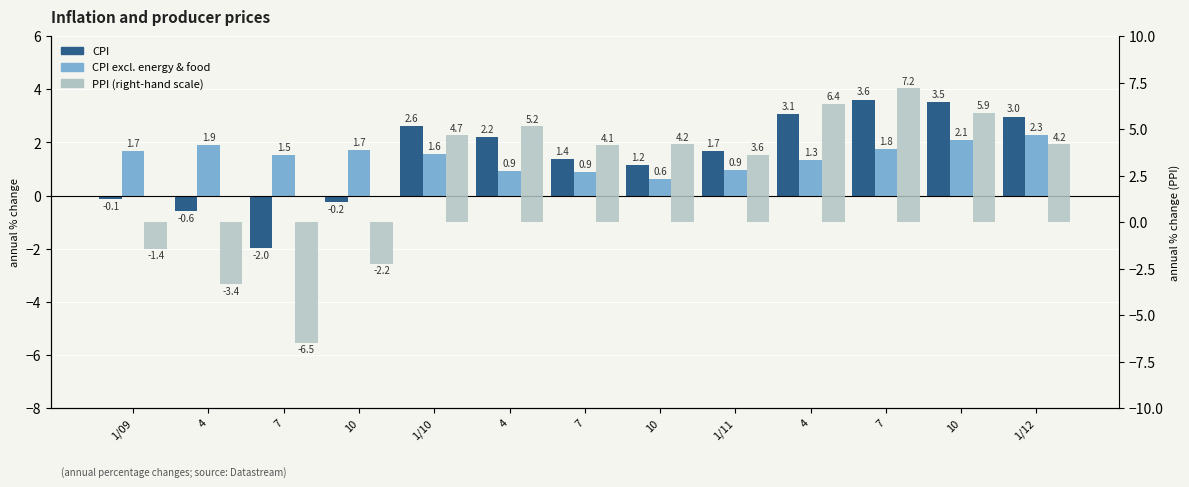

What is the value of the CPI excluding energy and food prices bar at the 3rd from the left?

1.5